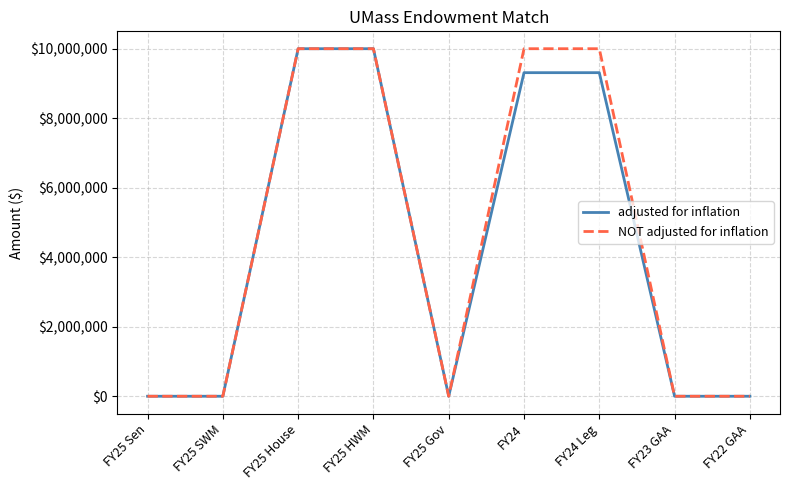

True or false: NOT adjusted for inflation has a value of 0 at FY25 SWM.

True